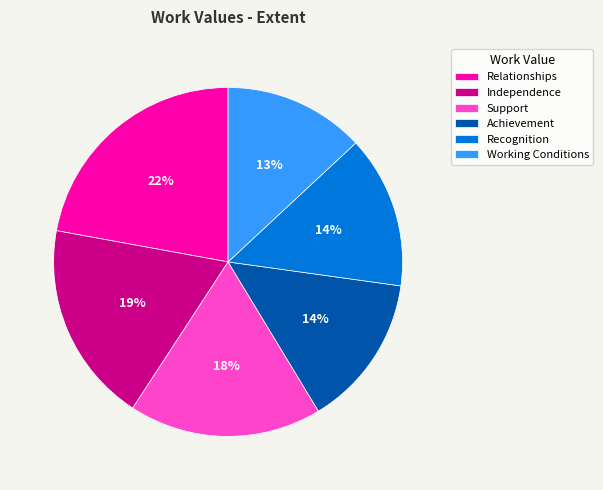

What is the ratio of the value at Relationships to the value at Recognition?

1.6